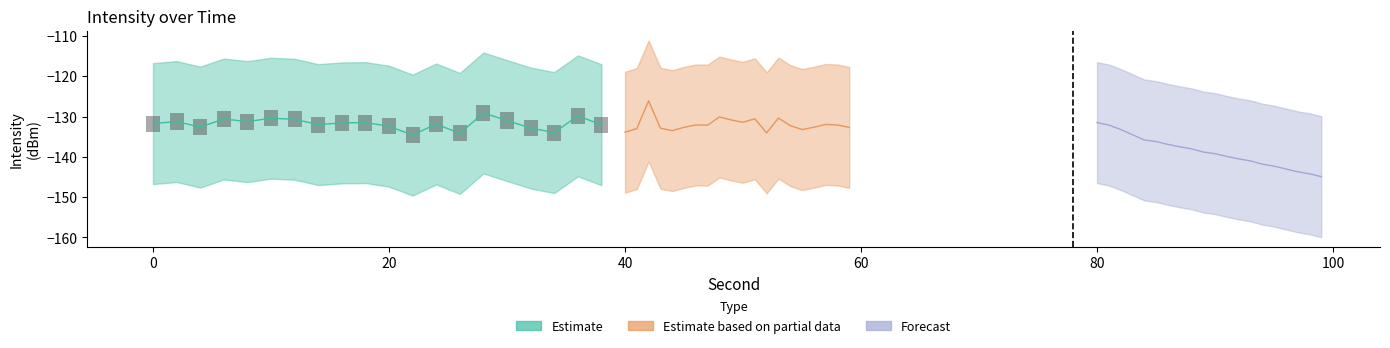

What are all the series names shown in the legend?

Estimate, Estimate based on partial data, Forecast